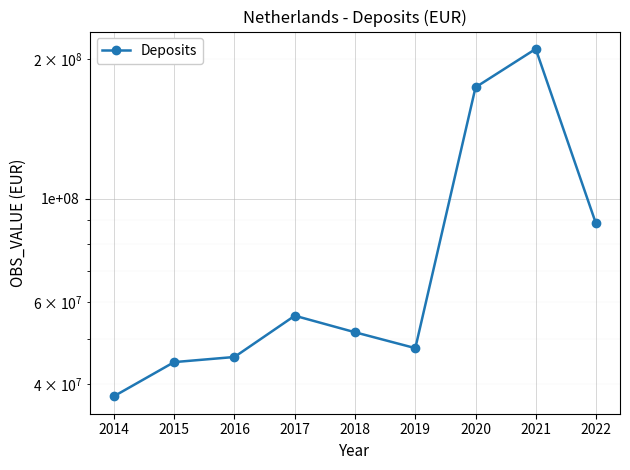

How many lines are shown in the chart?

1